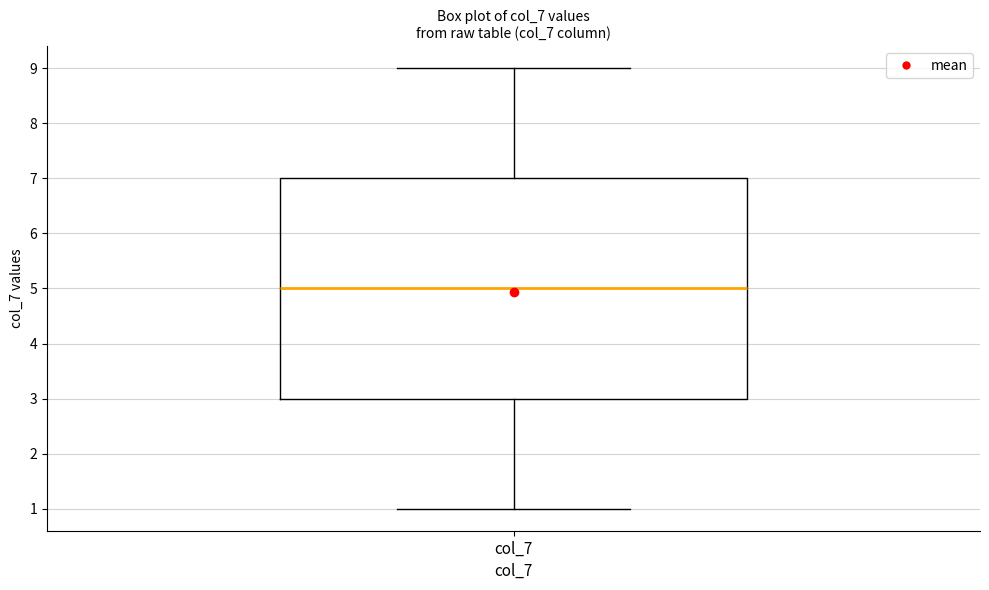

Where is the upper edge of the box for col_7 on the y-axis? The values are not printed on the chart, so give them approximately, as read against the axis.

7